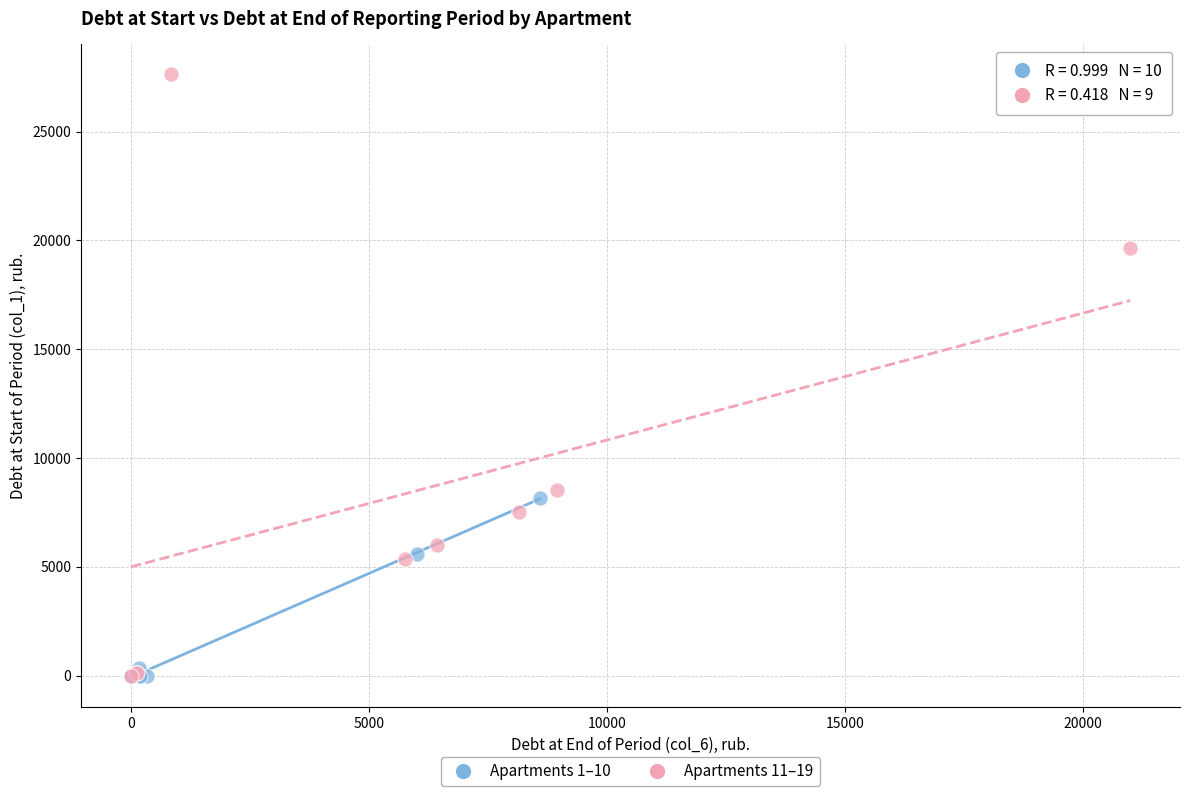

Which series contains the highest Y value?

Apartments 11–19